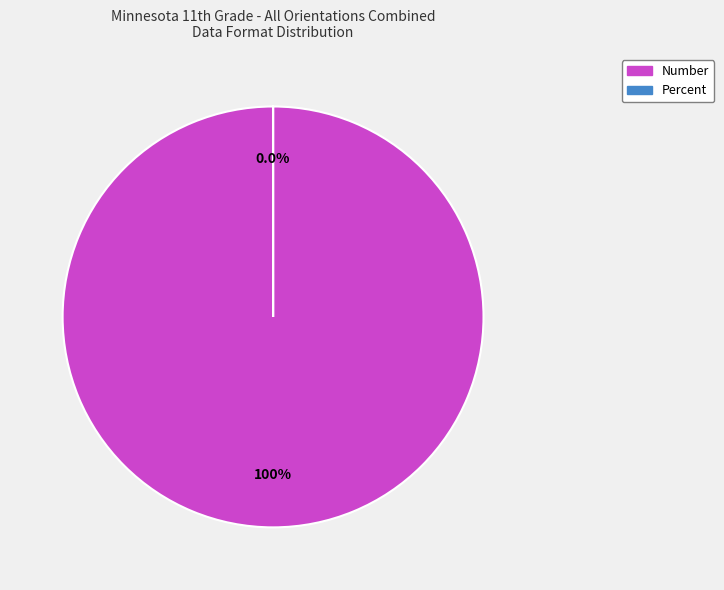

Between Number and Percent, which is larger?

Number